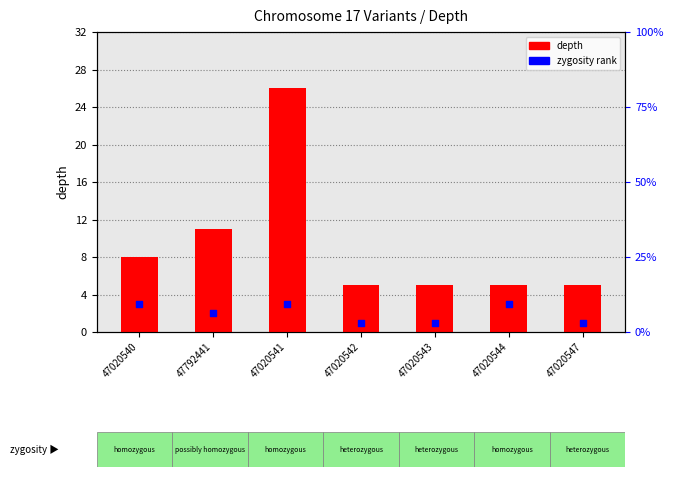

Which series reaches the maximum Y coordinate?

depth